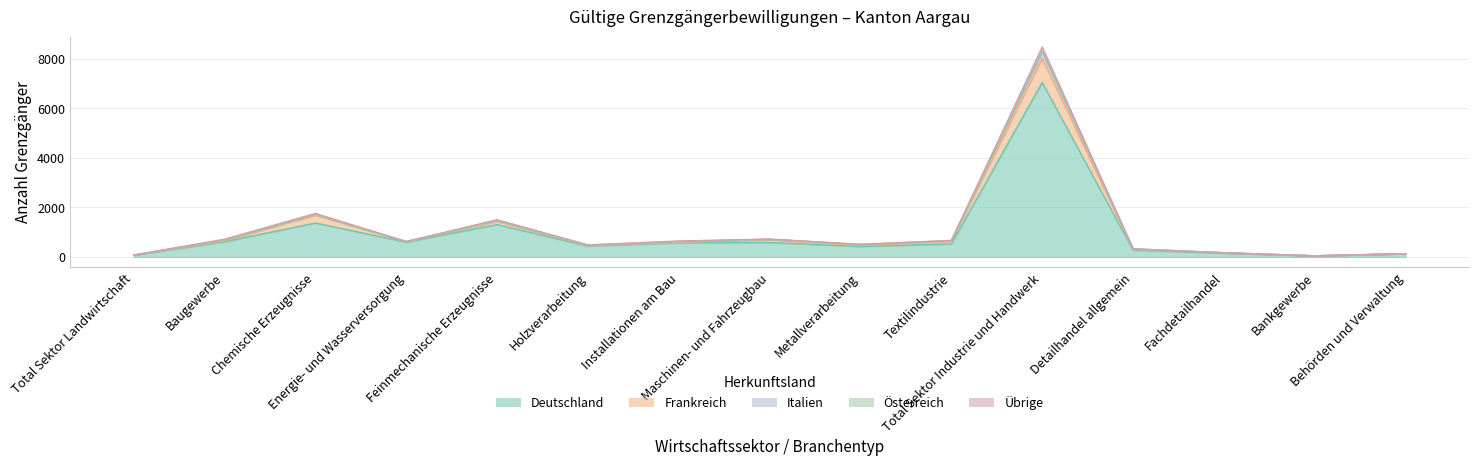

The value of Deutschland at Behörden und Verwaltung is 84. True or false?

False